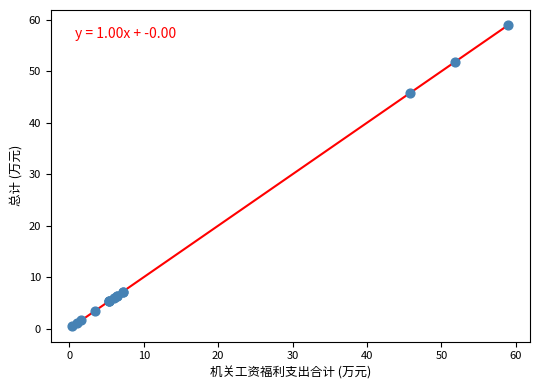

What Y value in the scatter plot is closest to 29?

45.8